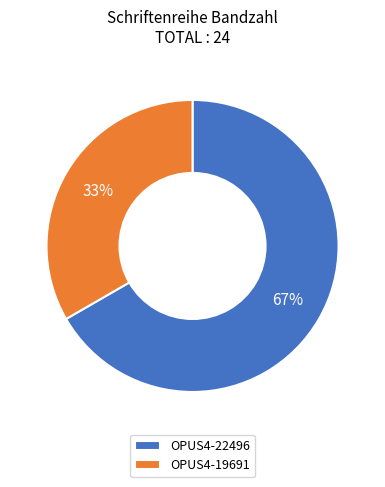

Is OPUS4-19691 the majority of the pie?

No